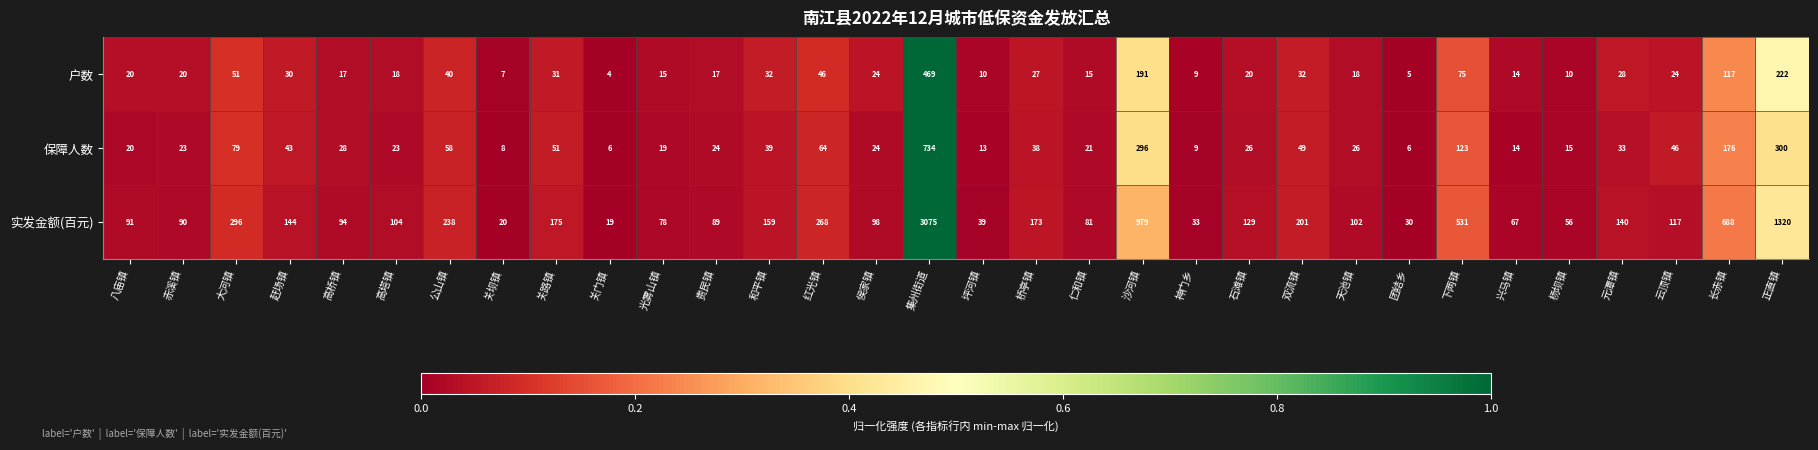

Count the number of data series in this chart.

3